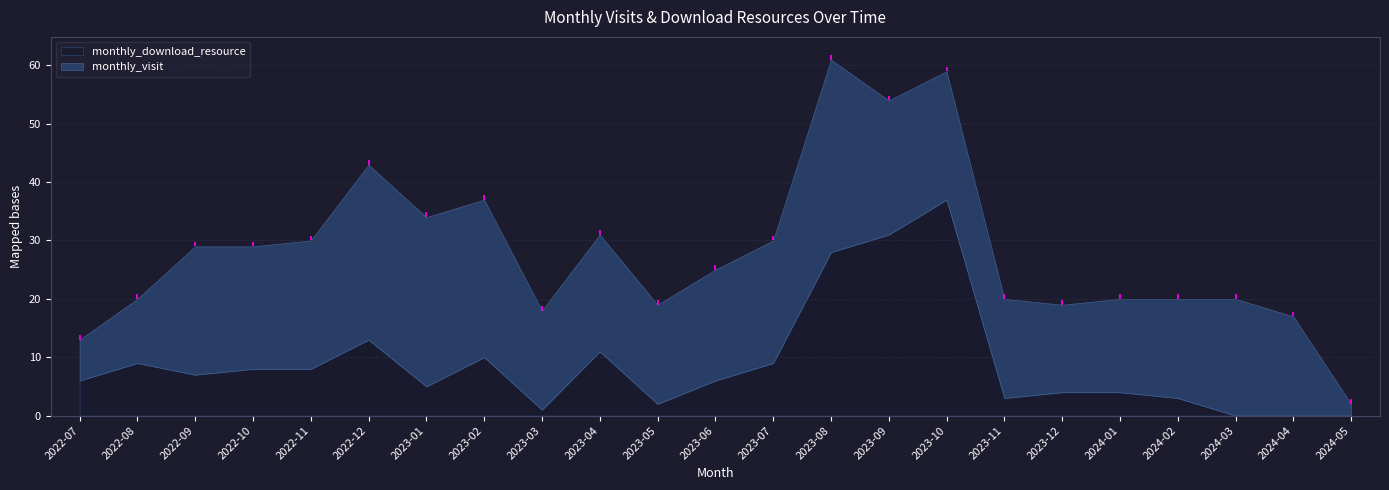

What is the label of the 17th point from the right?

2023-01